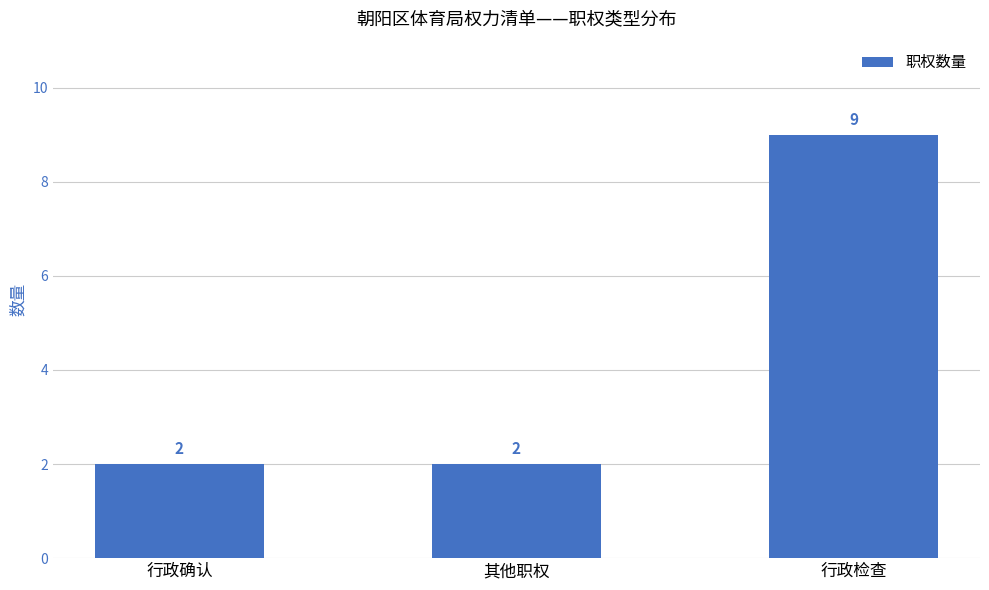

Reading left to right, extract all data points from this chart.

行政确认=2	其他职权=2	行政检查=9